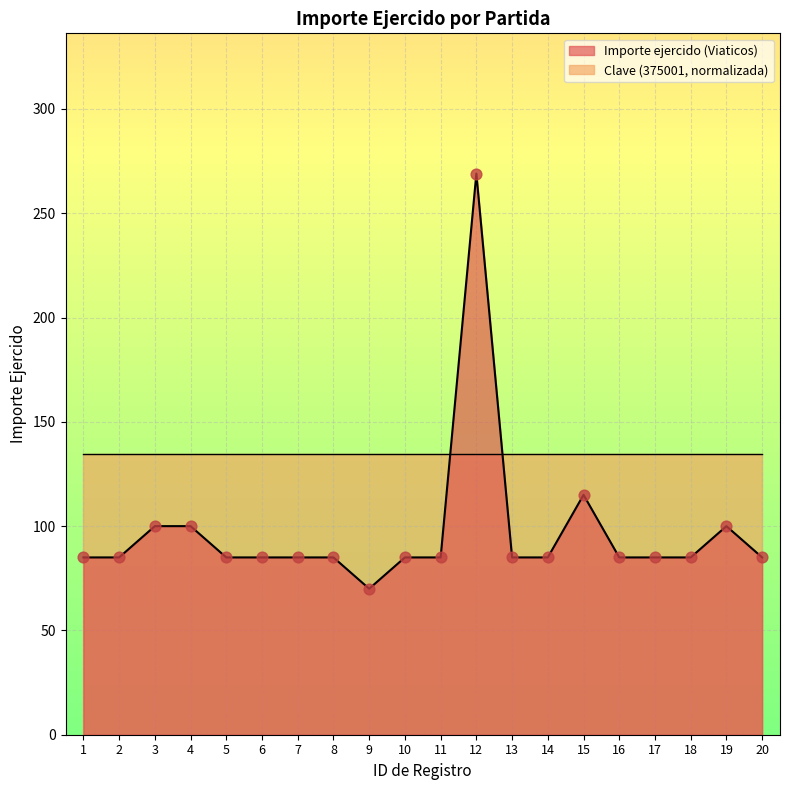

Which has a higher value, 14 or 2?

14